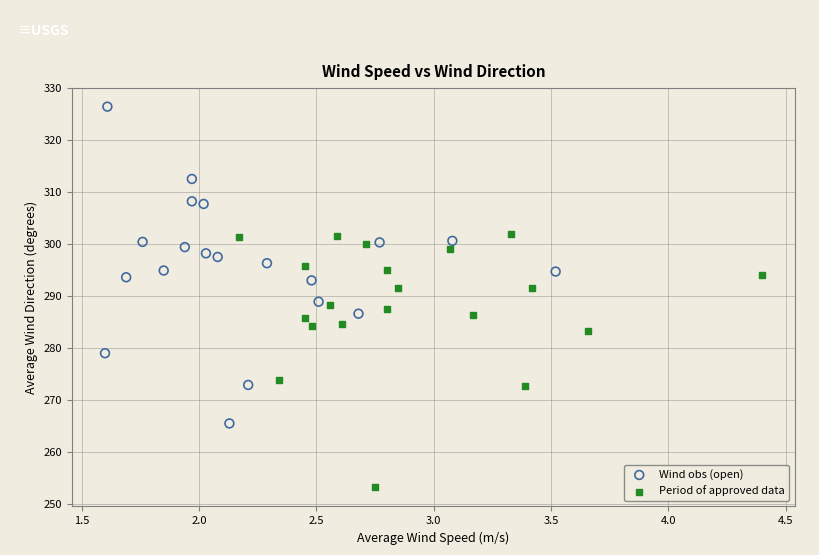

Which series reaches the maximum Y coordinate?

Wind obs (open)